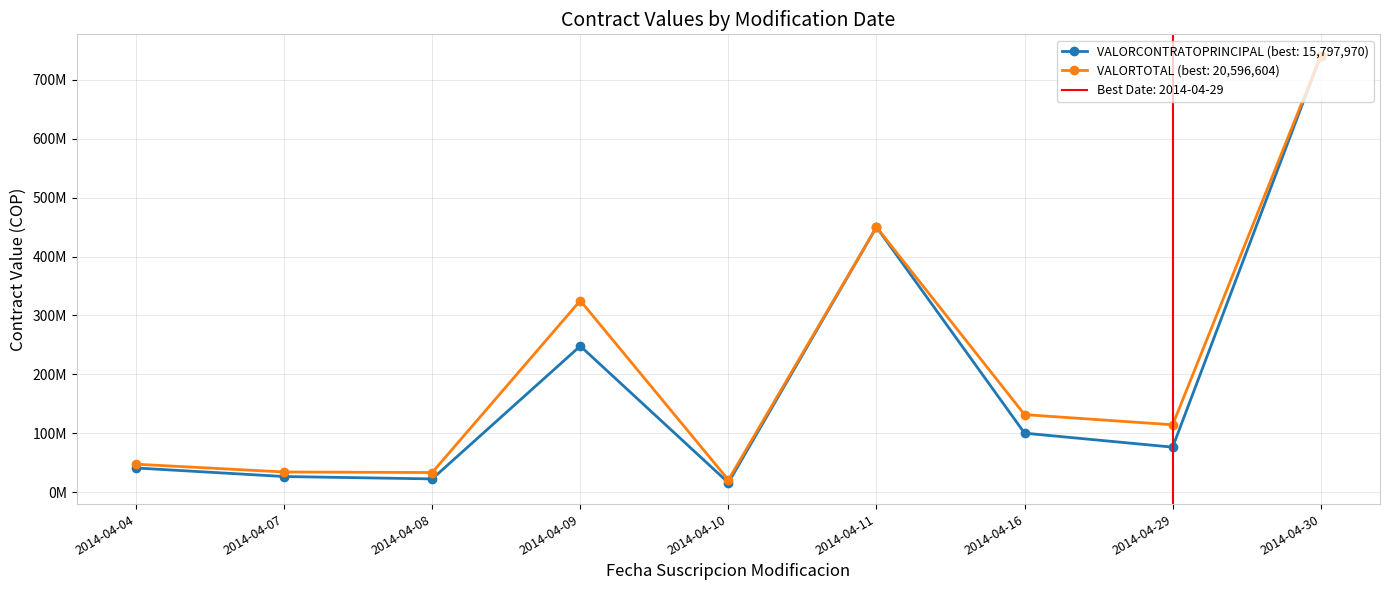

True or false: VALORCONTRATOPRINCIPAL and VALORTOTAL intersect in this chart.

False